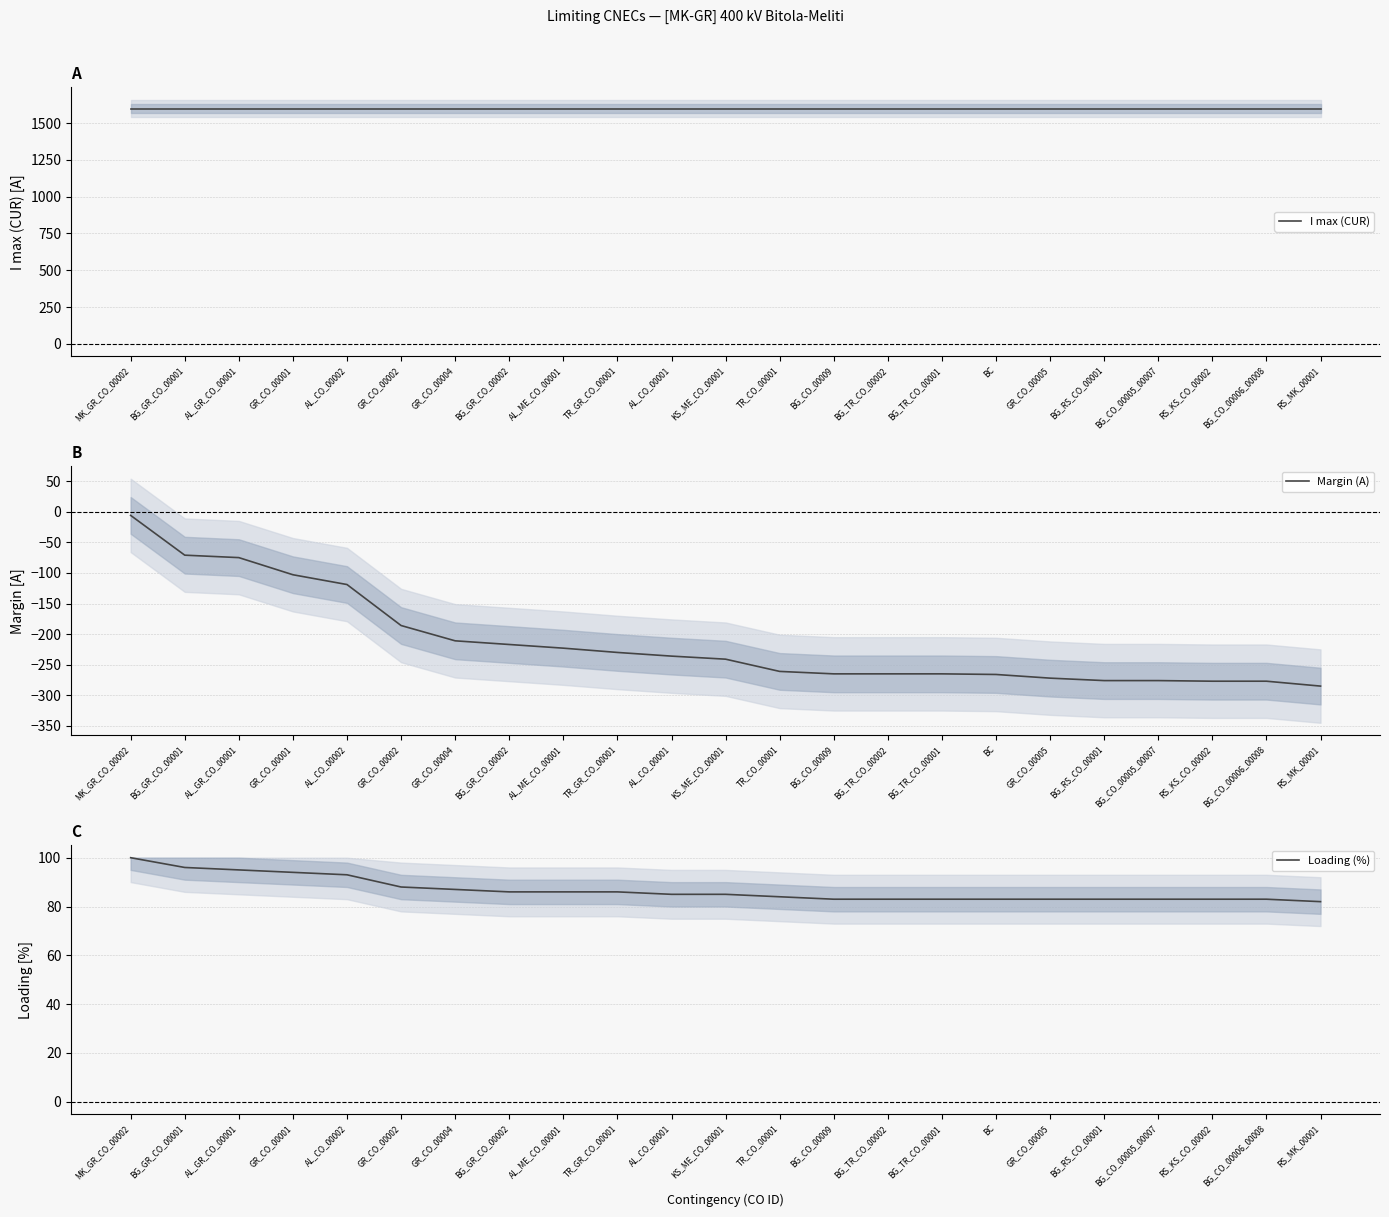

Read the I max (CUR) value at BG_TR_CO_00002.

1600